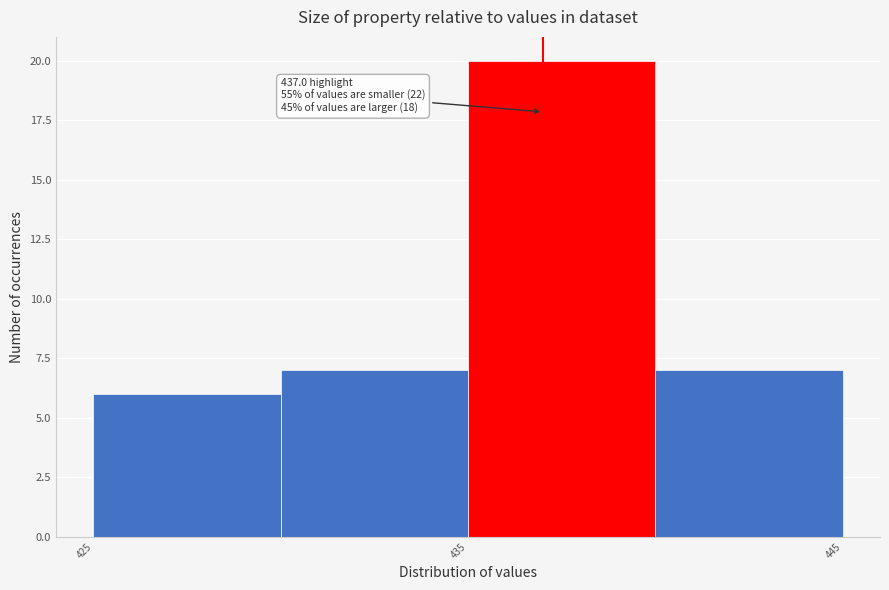

Over which range of the x-axis is the bar tallest?

435 to 440